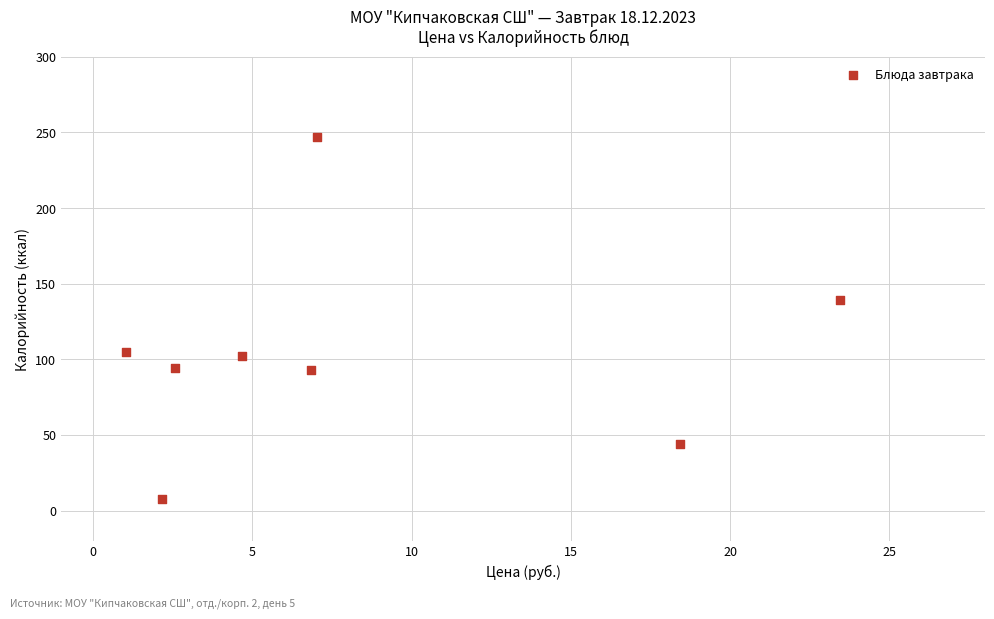

What Y value in the scatter plot is closest to 127?

139.2